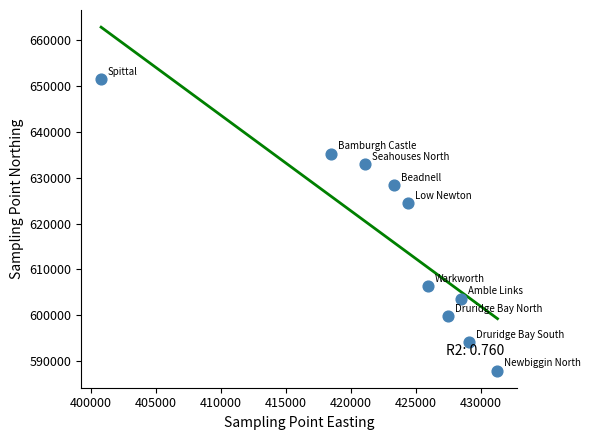

What Y value in the scatter plot is closest to 619700?

624450